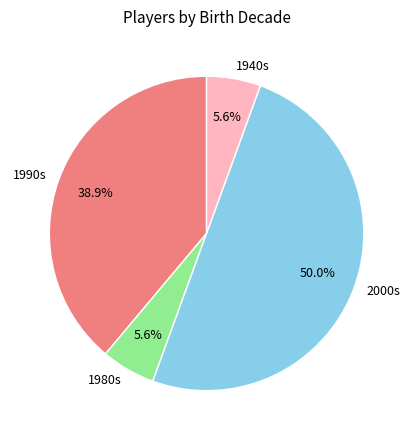

Which slice is the largest?

2000s